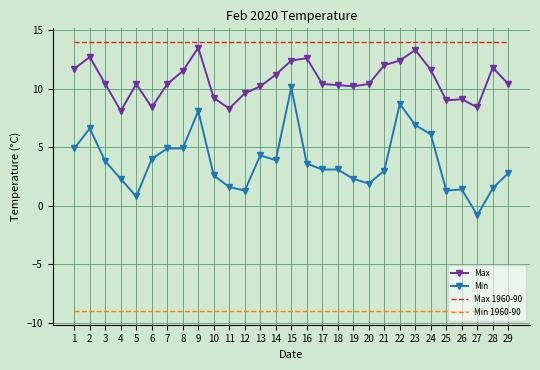

True or false: Min and Max 1960-90 intersect in this chart.

False